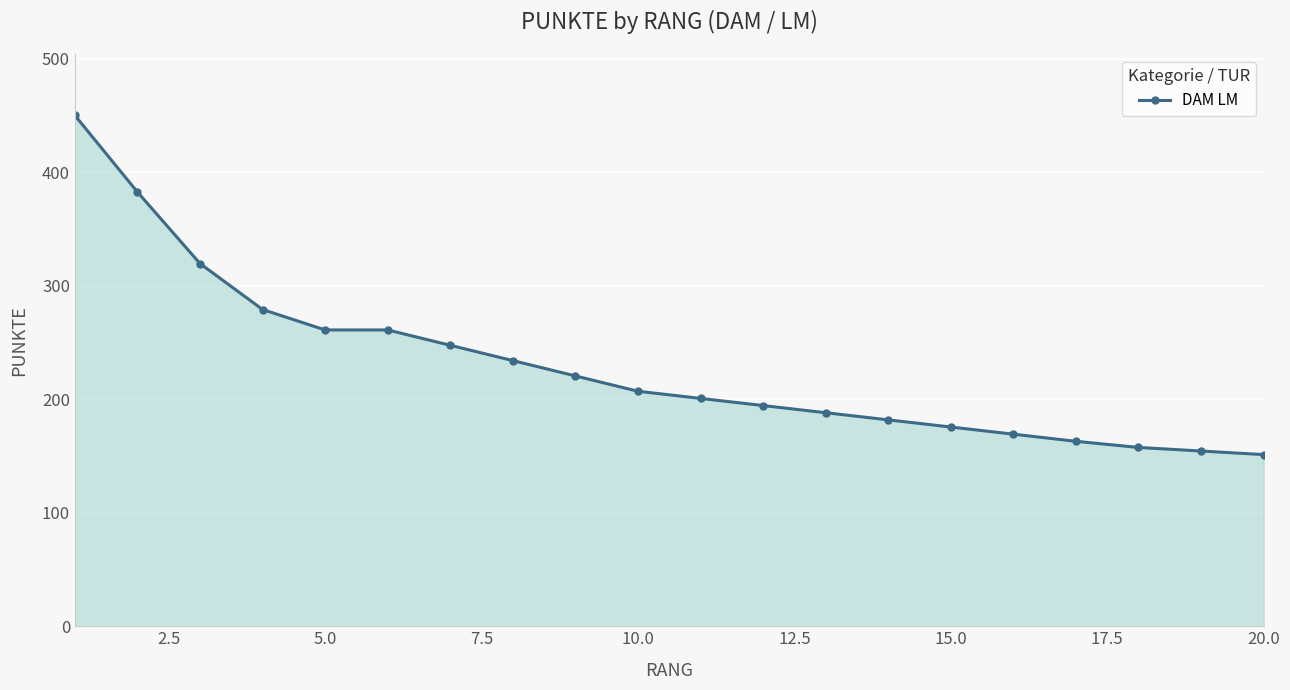

What is the greatest value displayed?

450.0